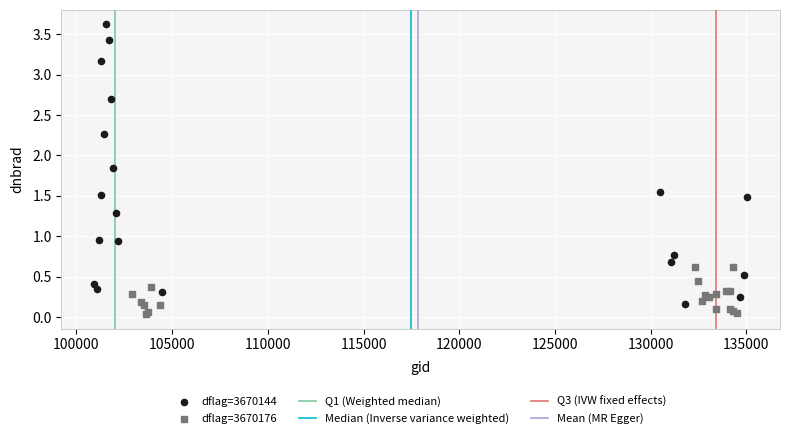

Which series reaches the maximum Y coordinate?

dflag=3670144